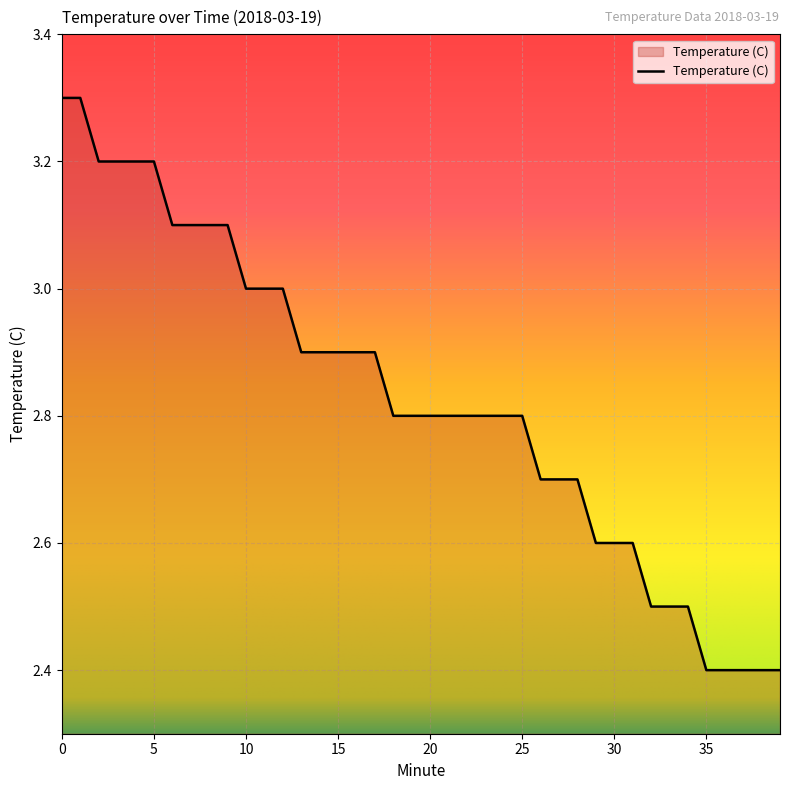

What is the maximum value shown in the chart?

3.3